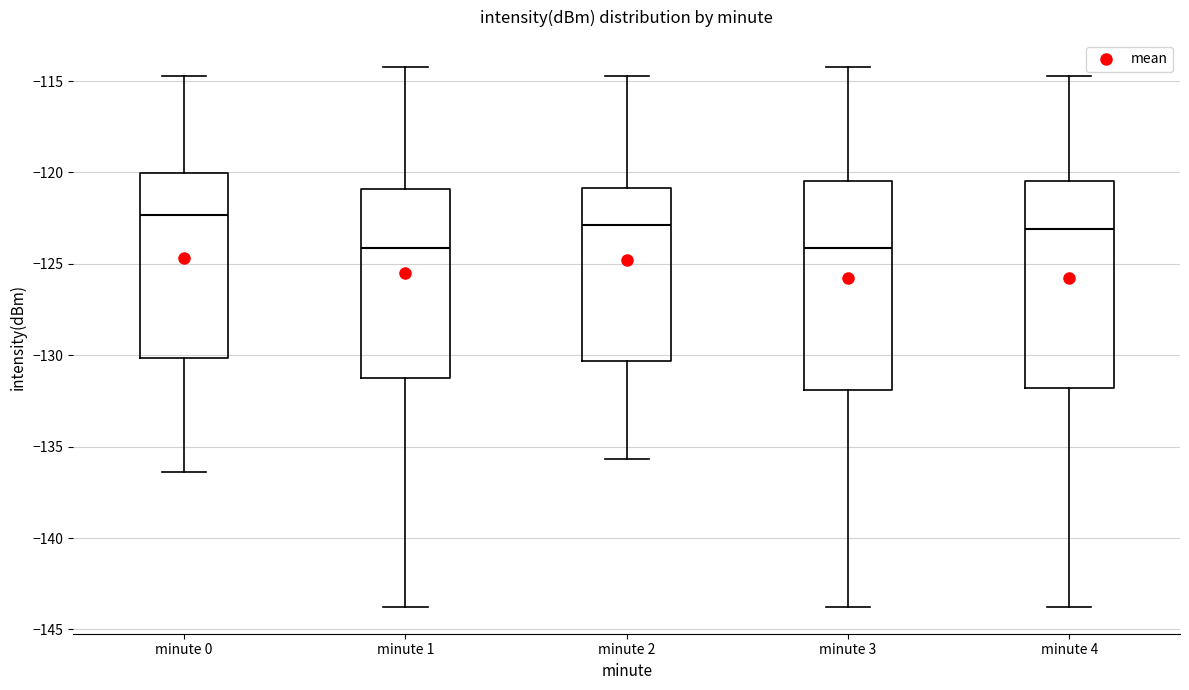

Reading left to right, transcribe this box plot: for each box, give where its median line is, the range the box spans, and where its two whiskers end, as read against the y-axis. The values are not printed on the chart, so give them approximately, as read against the axis.

minute 0: median -122.5, box -130.0 to -120.0, whiskers -136.5 to -115.0
minute 1: median -124.0, box -131.0 to -121.0, whiskers -144.0 to -114.0
minute 2: median -123.0, box -130.5 to -121.0, whiskers -135.5 to -115.0
minute 3: median -124.0, box -132.0 to -120.5, whiskers -144.0 to -114.0
minute 4: median -123.0, box -132.0 to -120.5, whiskers -144.0 to -115.0